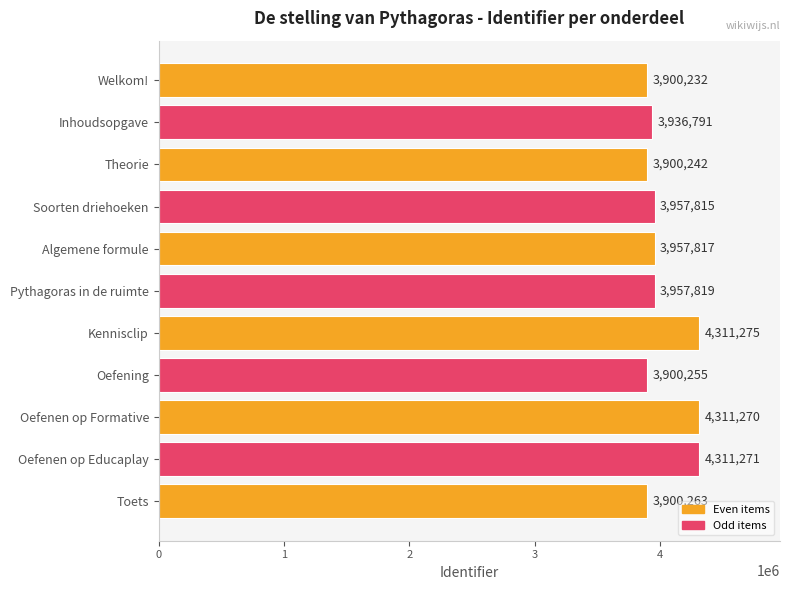

Reading top to bottom, list all the values displayed in this chart.

3900232	3936791	3900242	3957815	3957817	3957819	4311275	3900255	4311270	4311271	3900263